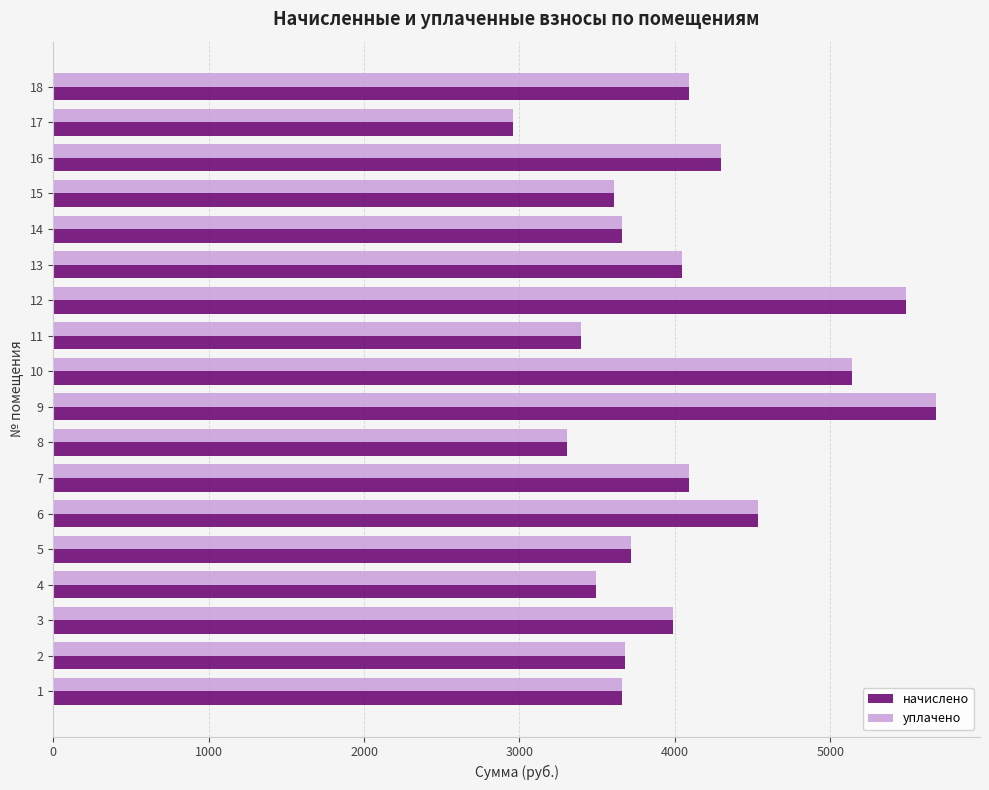

The value of начислено at 17 is 2026.2. True or false?

False